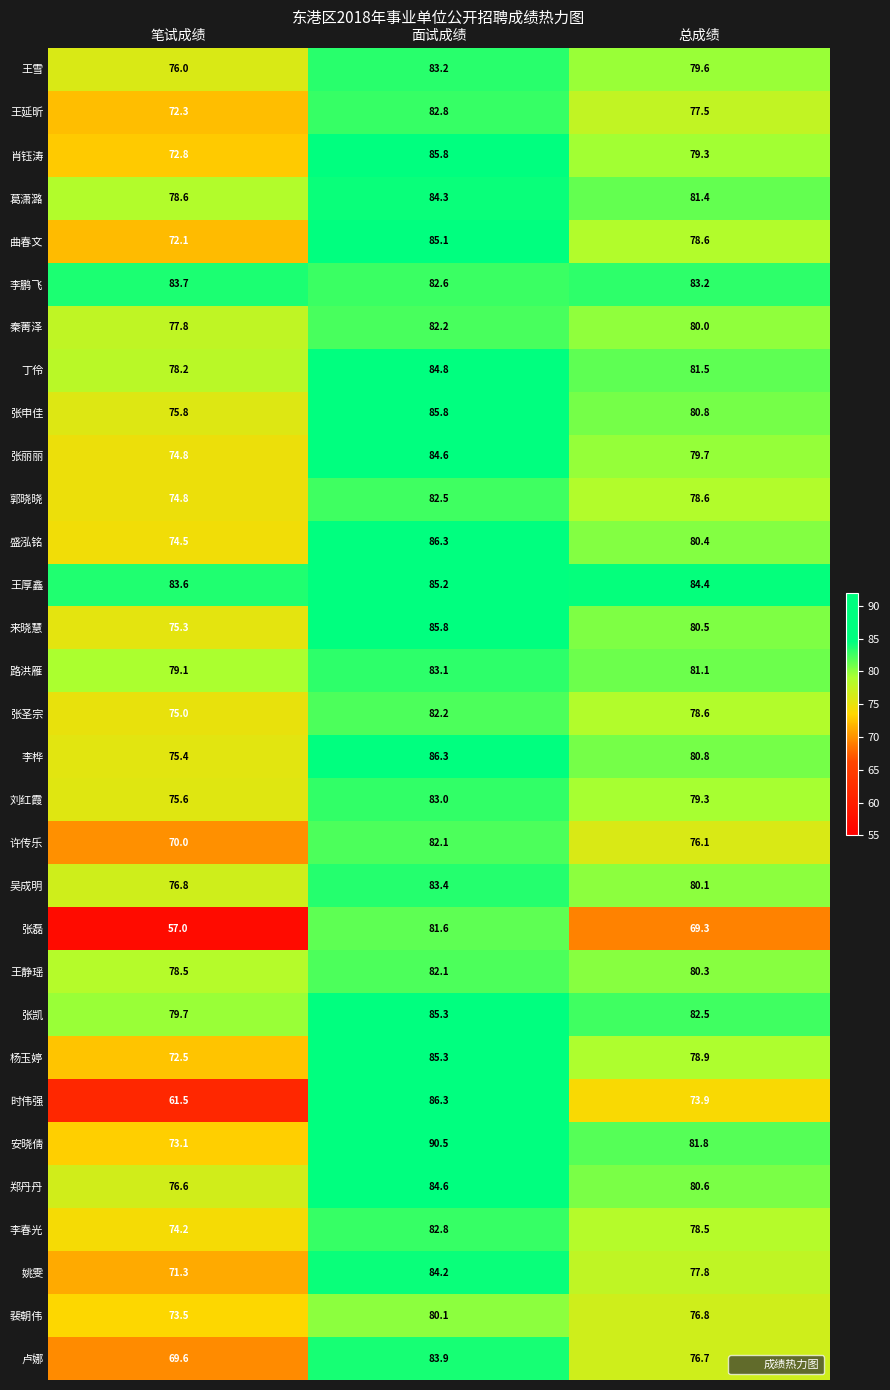

Read the 李春光 value at 总成绩.

78.5